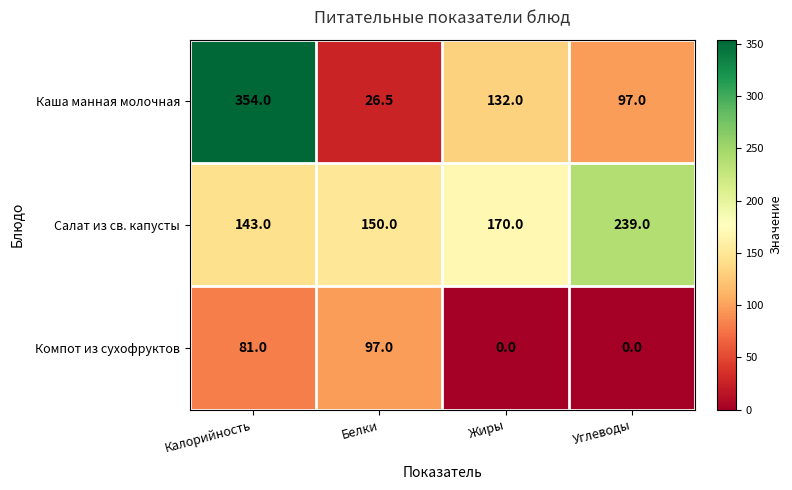

Reading left to right, extract all data points from this chart.

Каша манная молочная: 354.0	26.5	132.0	97.0
Салат из св. капусты: 143.0	150.0	170.0	239.0
Компот из сухофруктов: 81.0	97.0	0.0	0.0